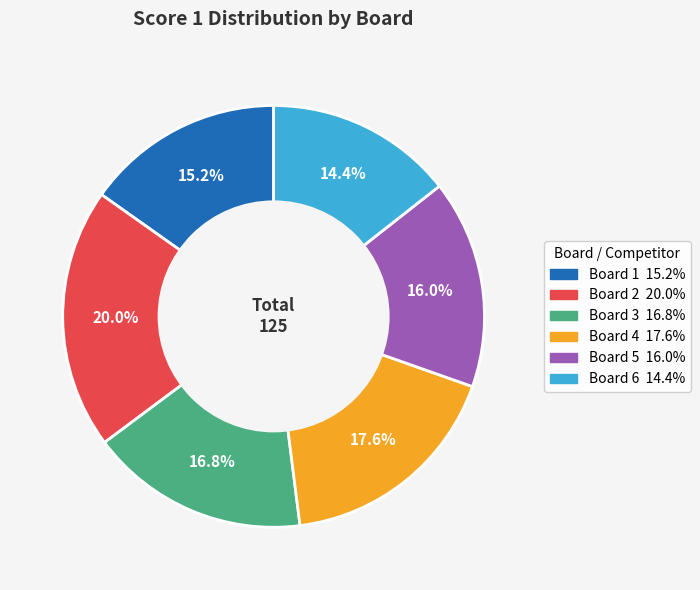

Does any single category account for the majority?

No